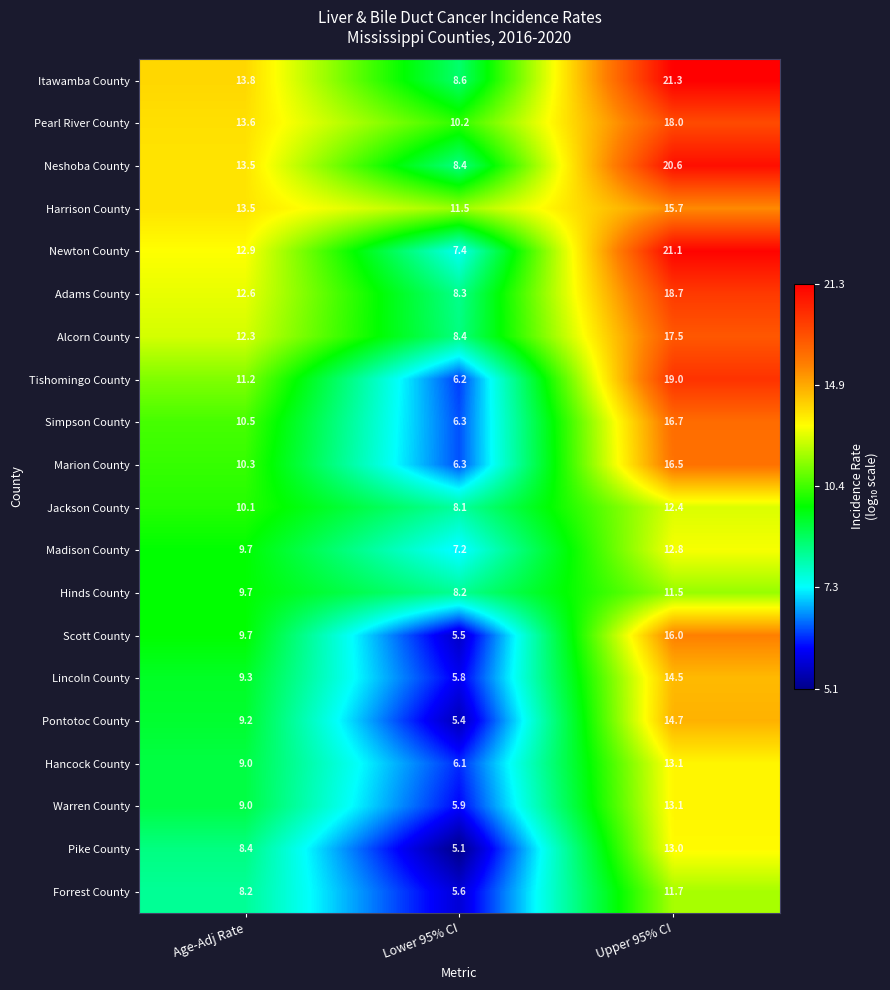

What is the sum of all Lincoln County values?

29.6